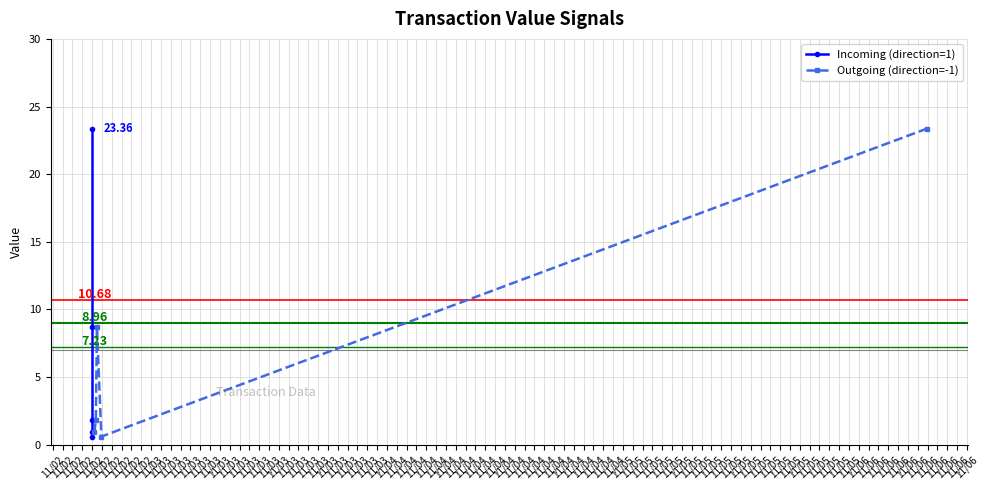

After their last crossing, which series has the higher values: Incoming (direction=1) or Outgoing (direction=-1)?

Incoming (direction=1)